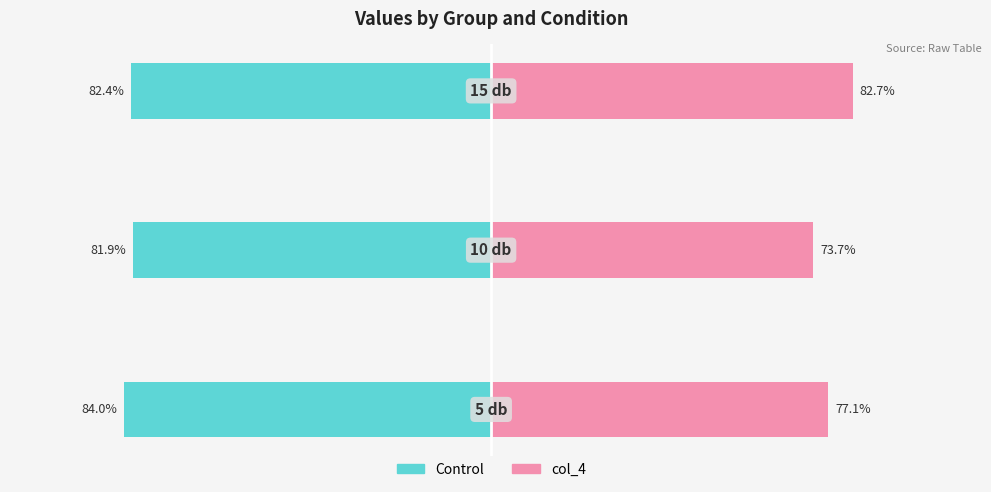

True or false: Control has a value of -113.5 at 0.

False